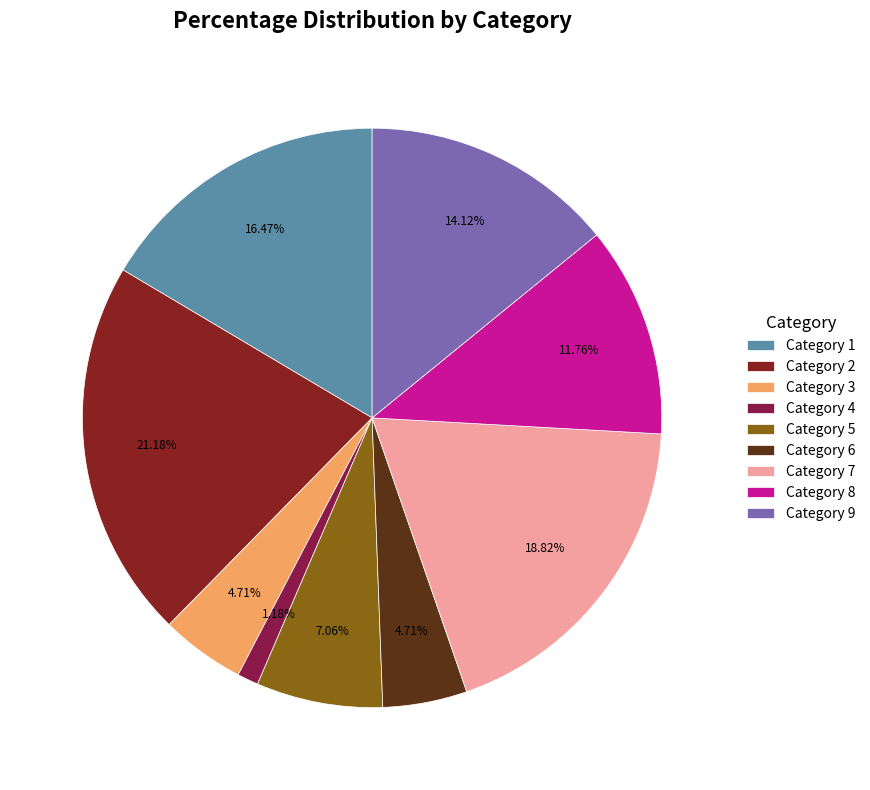

To the nearest percent, what is the difference between the largest and smallest slice percentages?

20%